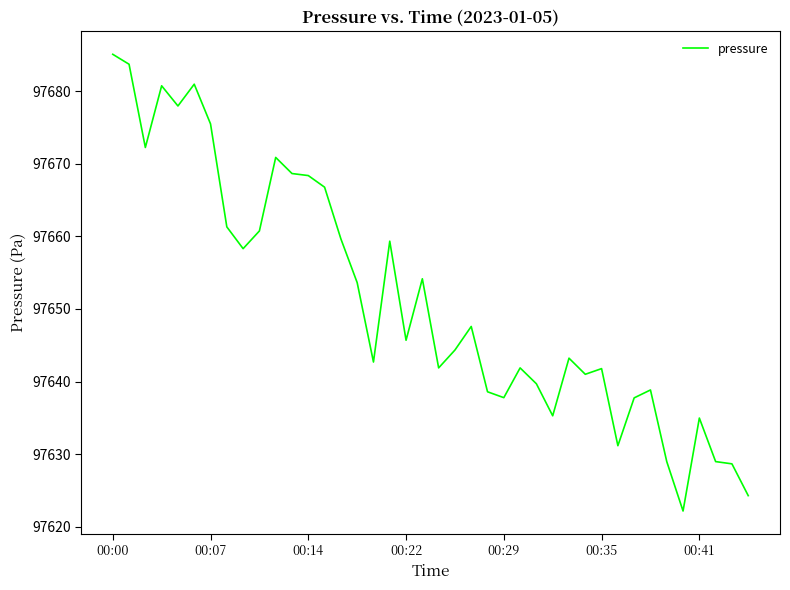

What is the maximum value shown in the chart?

97685.1